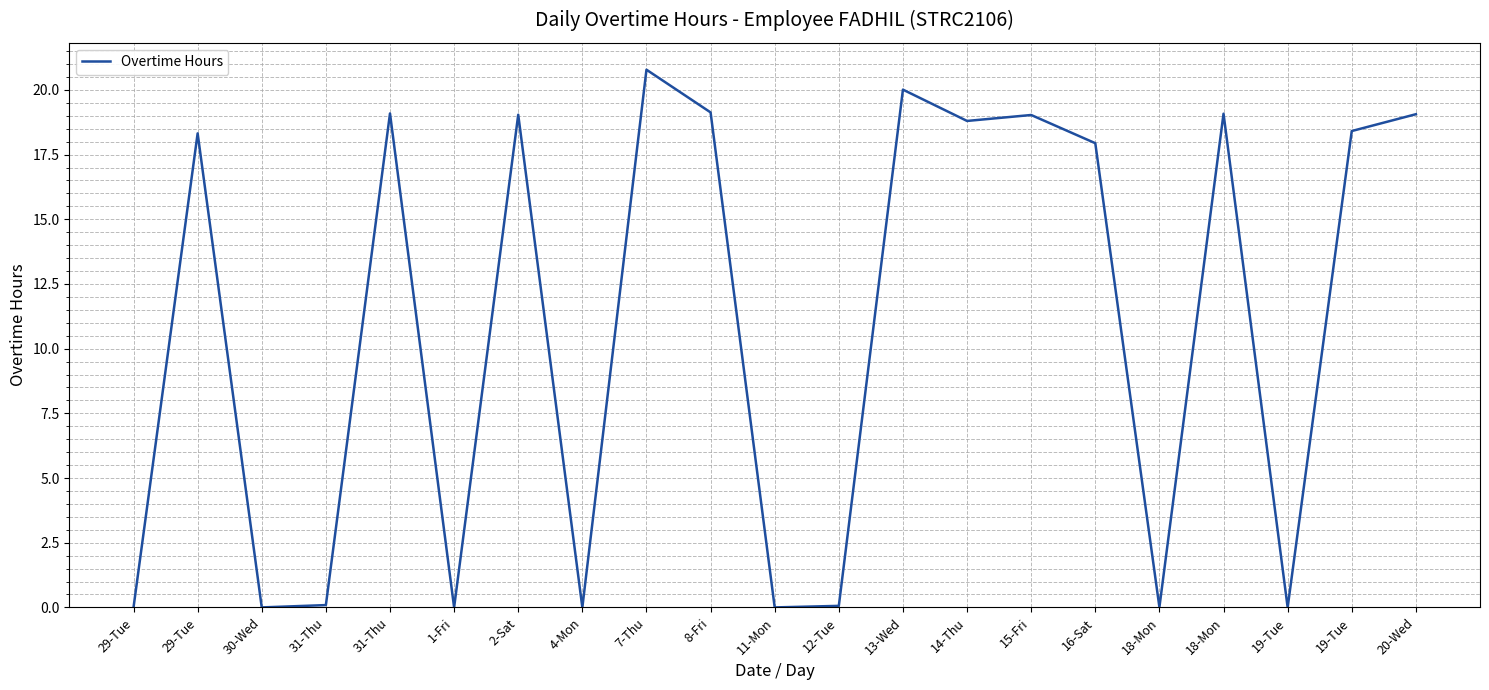

Where is the first local maximum?

29-Tue